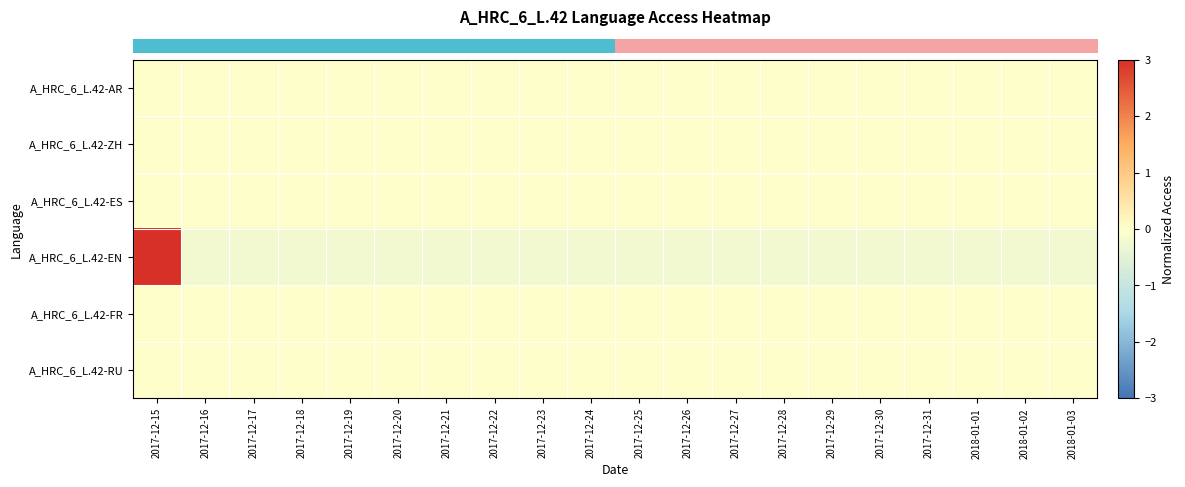

How many data points does each series have?

20